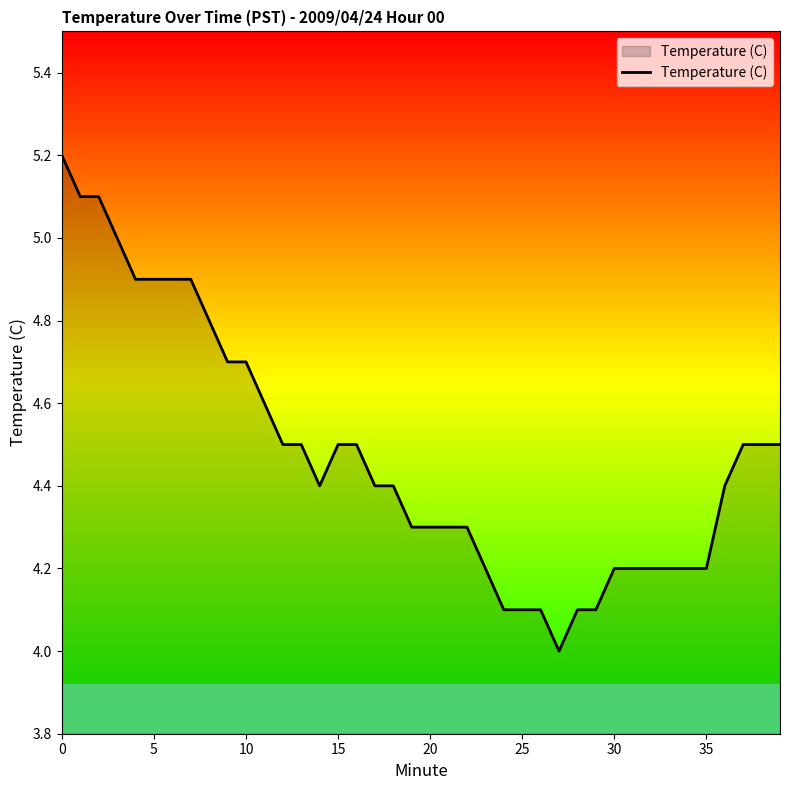

What is the smallest value displayed?

4.0